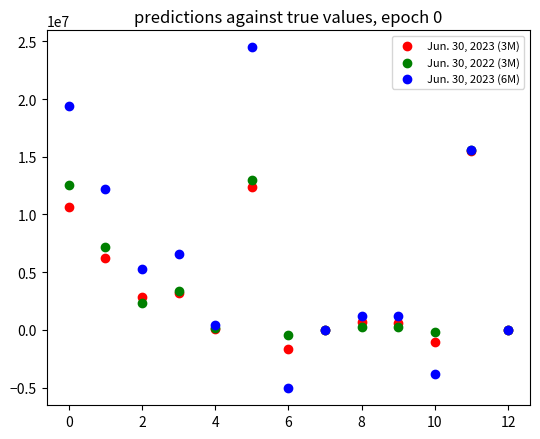

Across all series, what Y value is closest to 9713390?

10689059.0